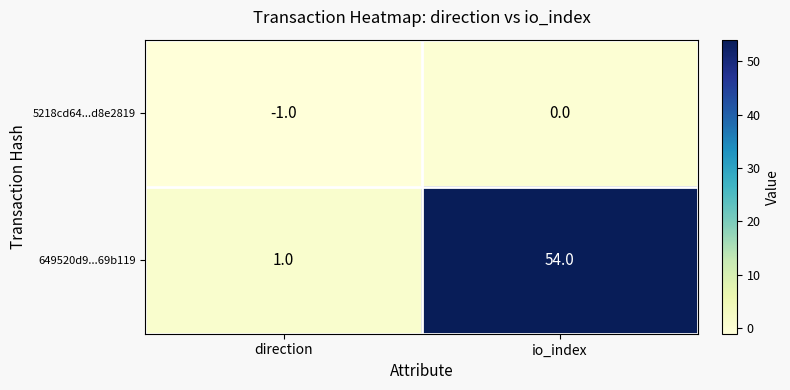

What is the average value of the 649520d9...69b119 series?

28